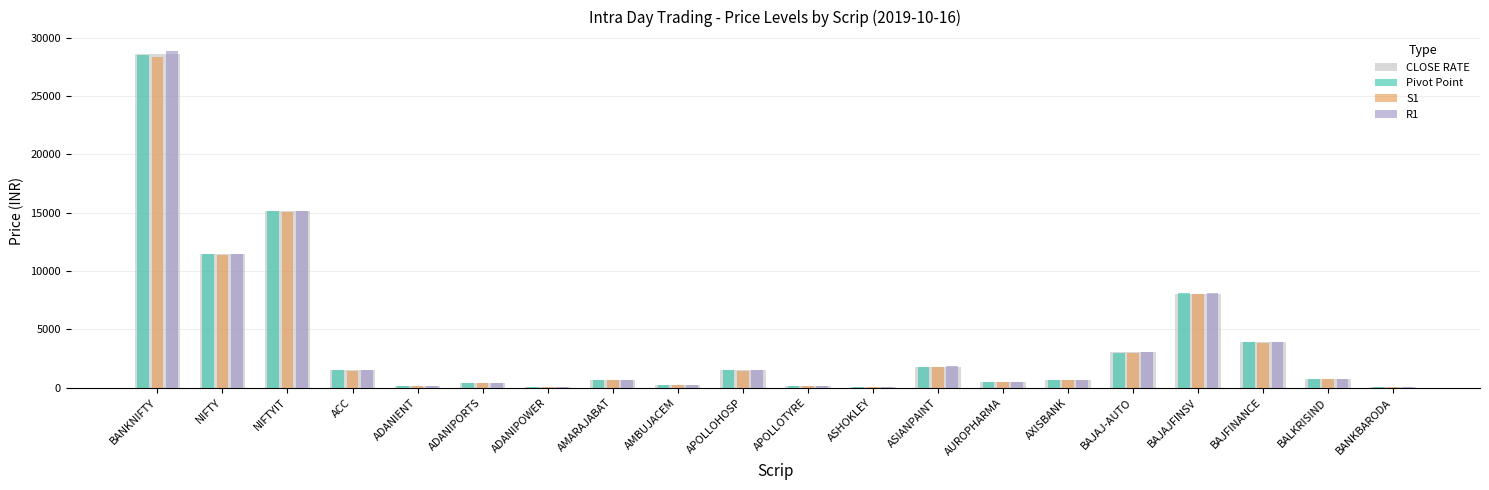

Between BANKNIFTY and APOLLOHOSP, which series saw the biggest shift?

R1